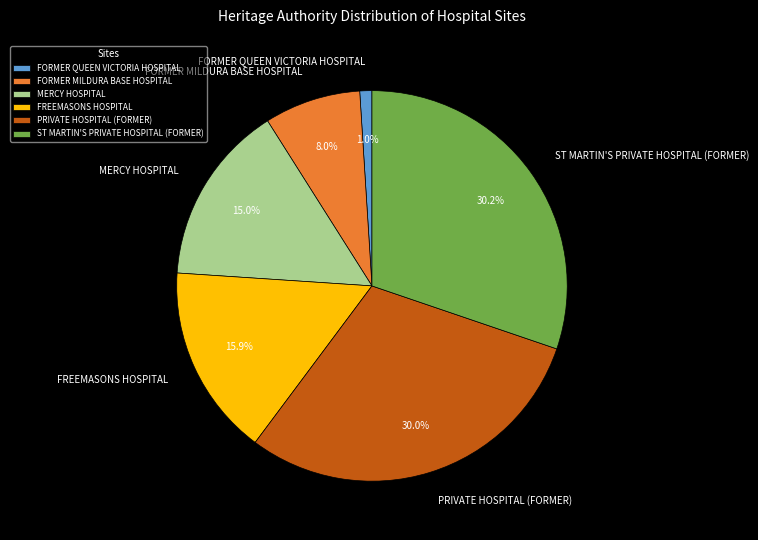

Which category has the smallest portion of the pie?

FORMER QUEEN VICTORIA HOSPITAL